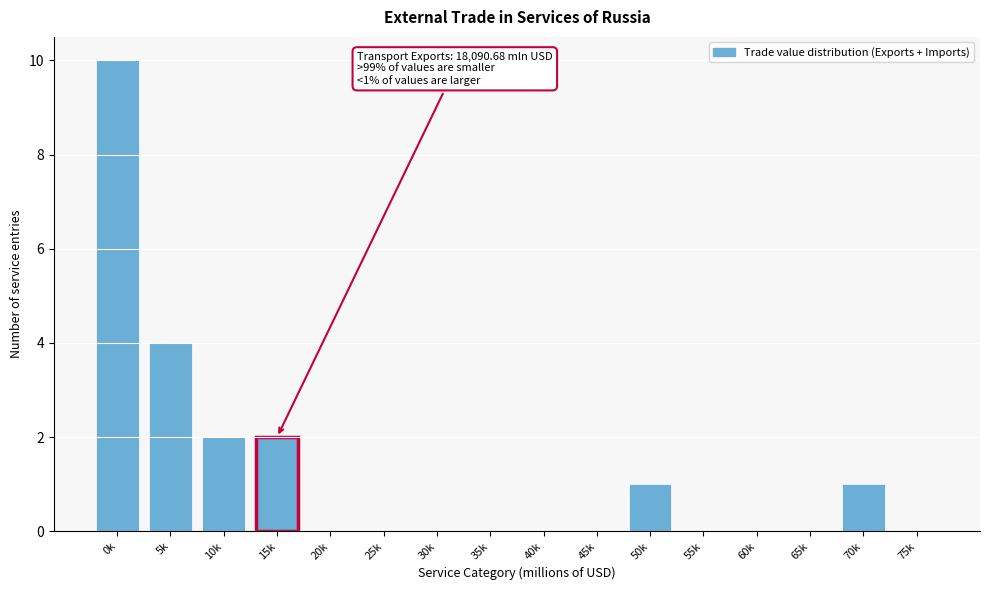

Reading left to right, transcribe all the data shown in this chart.

0k=10	5k=4	10k=2	15k=2	20k=0	25k=0	30k=0	35k=0	40k=0	45k=0	50k=1	55k=0	60k=0	65k=0	70k=1	75k=0